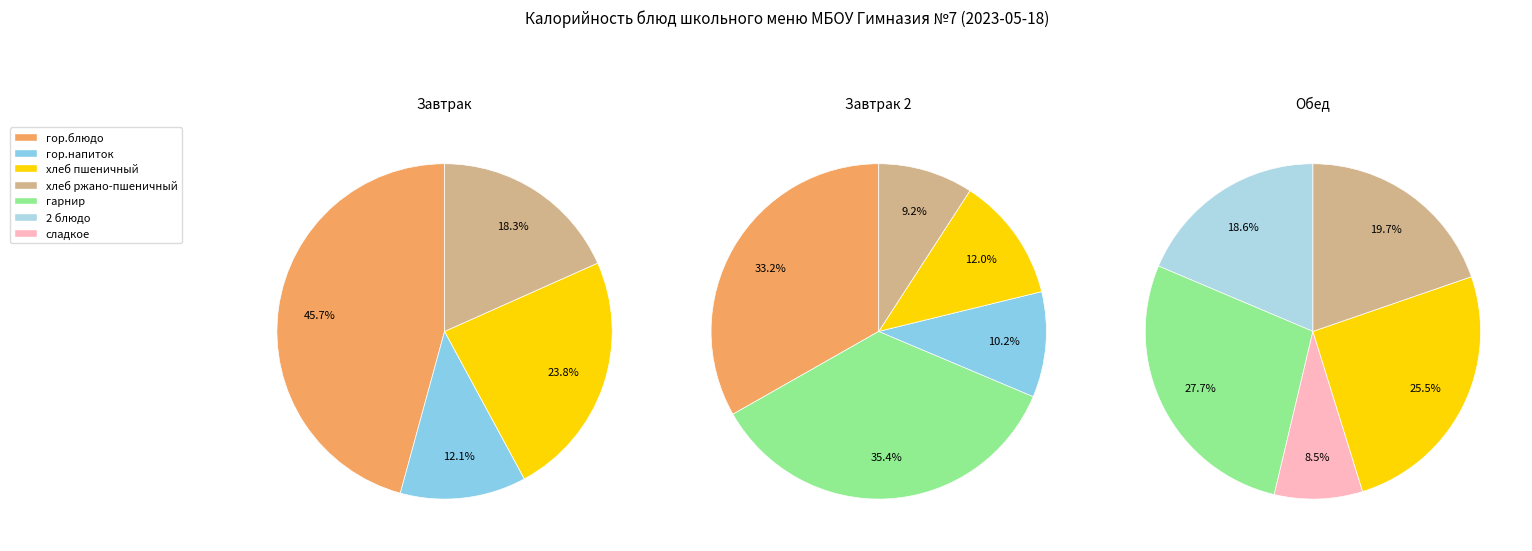

Is it true that гор.блюдо is 39% of the pie?

False